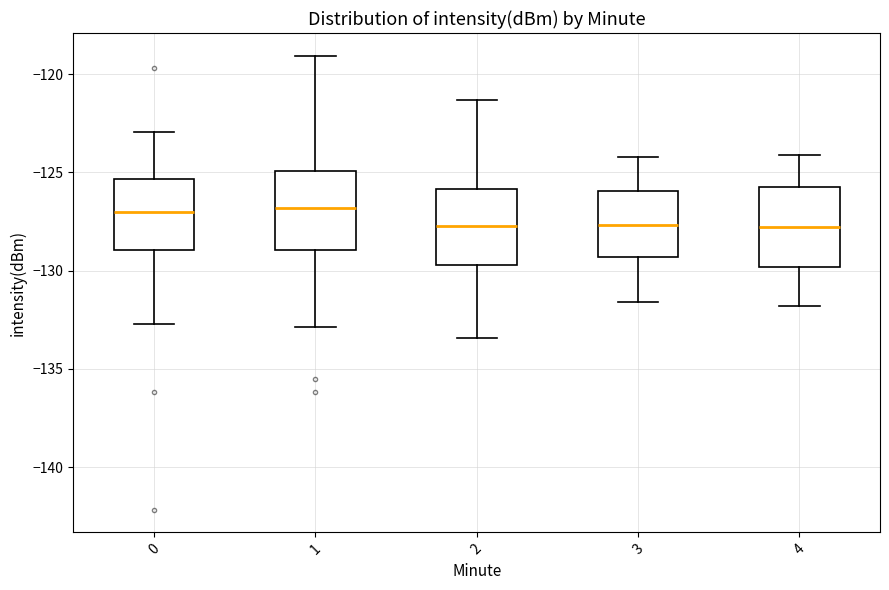

Where does the lower whisker of the box at x = 3 end on the y-axis? The values are not printed on the chart, so give them approximately, as read against the axis.

-131.5